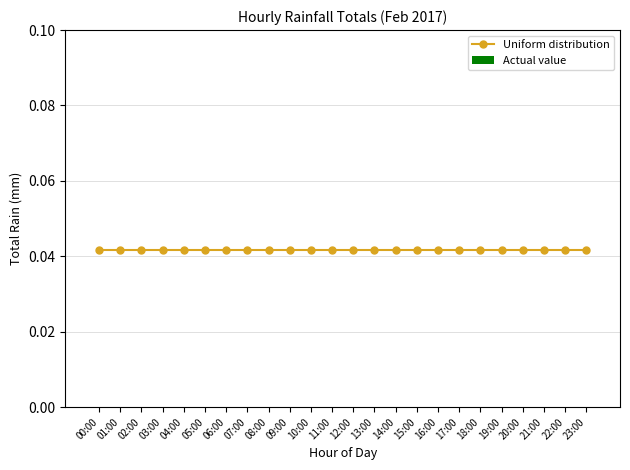

At how many categories does at least one series exceed 0?

24